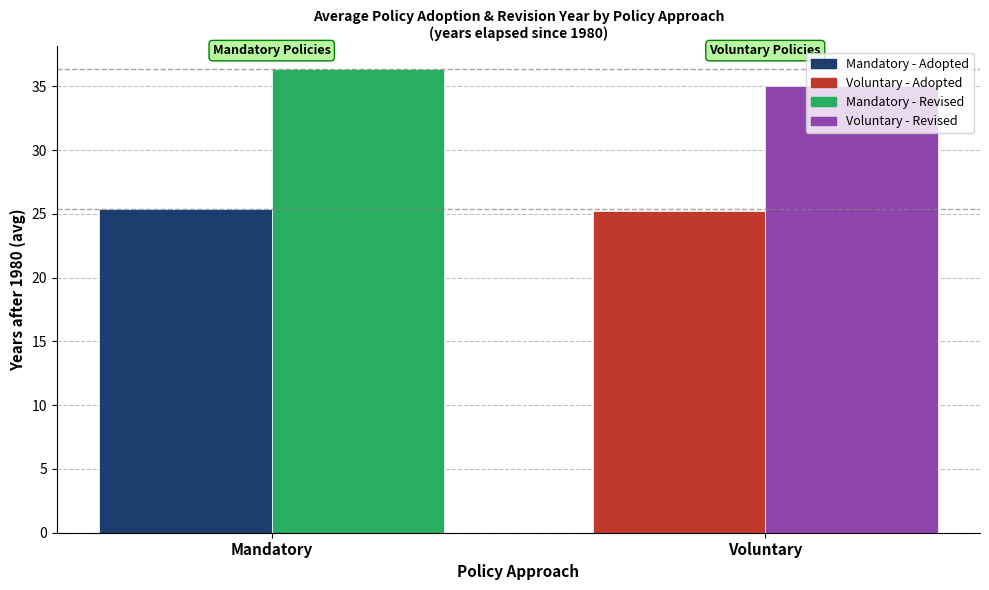

Which category has the highest value across all series?

Mandatory